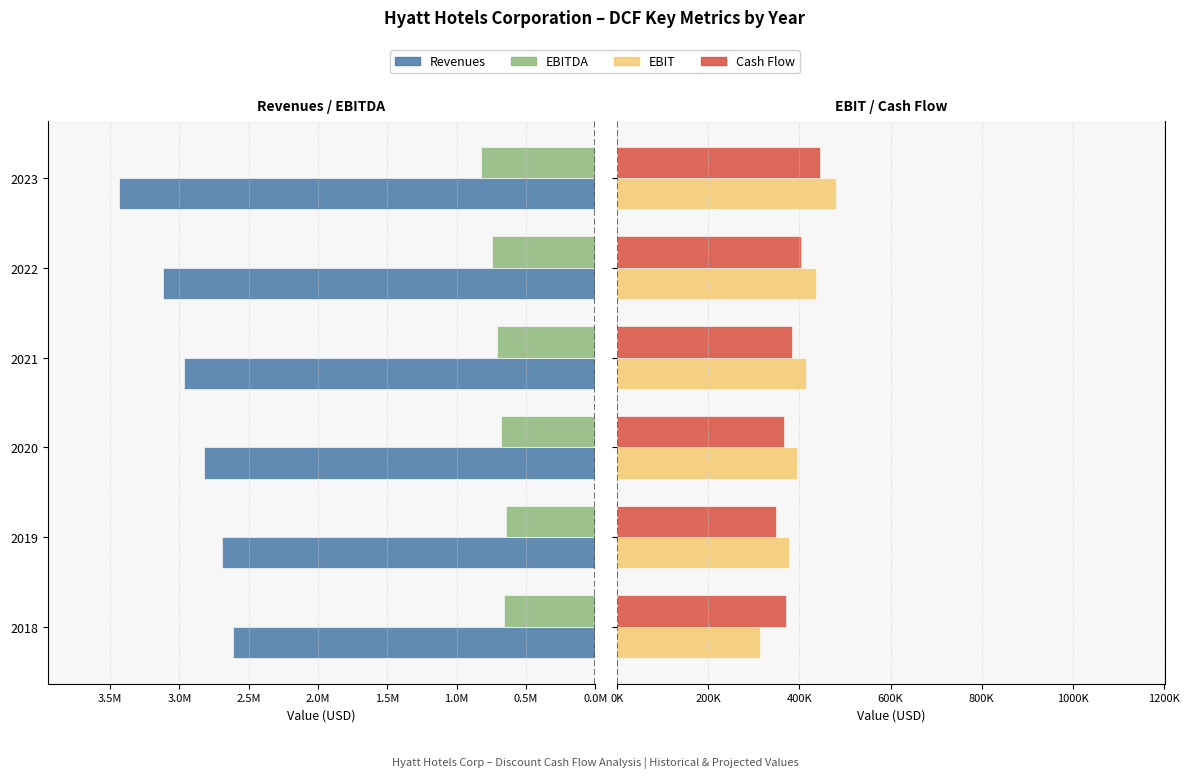

What is the difference between the maximum and minimum values in the EBITDA series?

178459.5